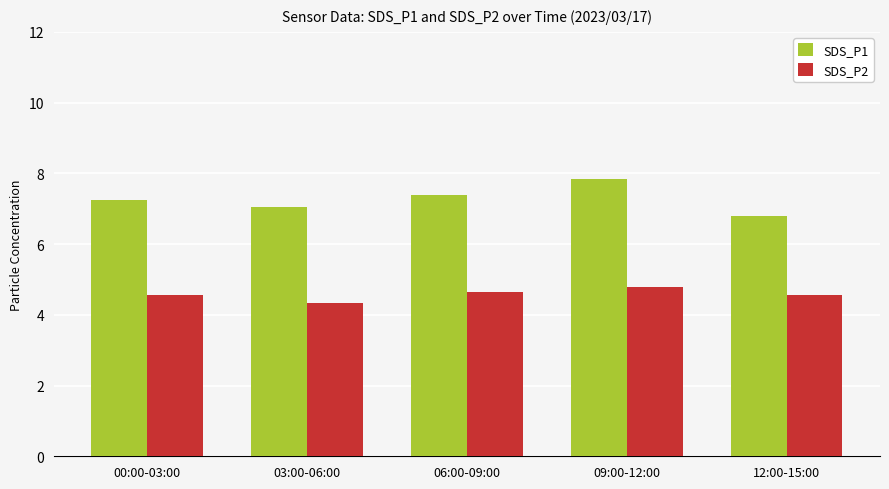

How many distinct data groups are displayed?

2